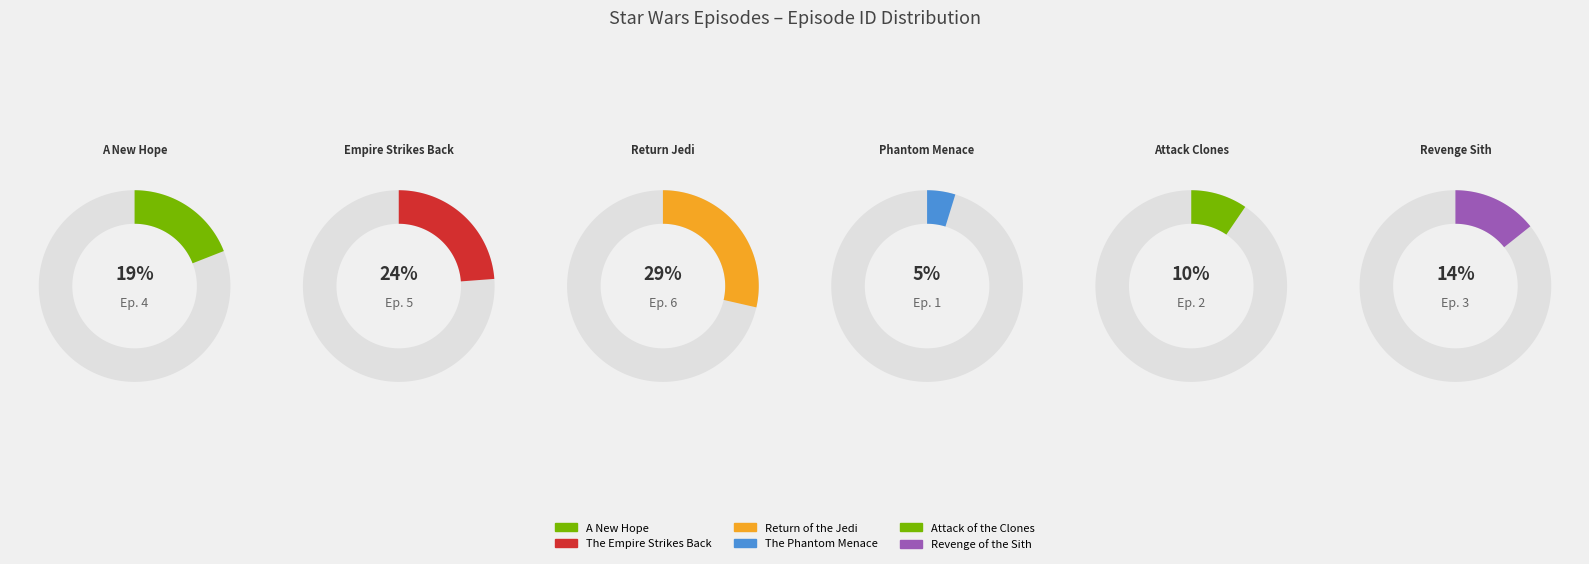

Is there any slice that represents more than half of the pie?

No